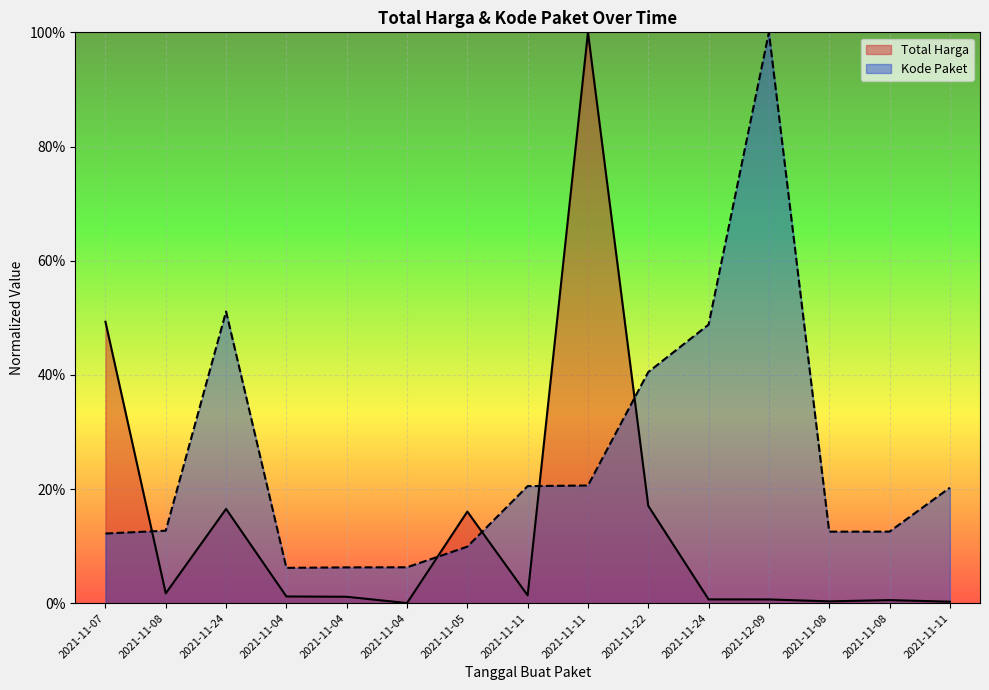

What is the label of the 6th point from the right?

2021-11-22